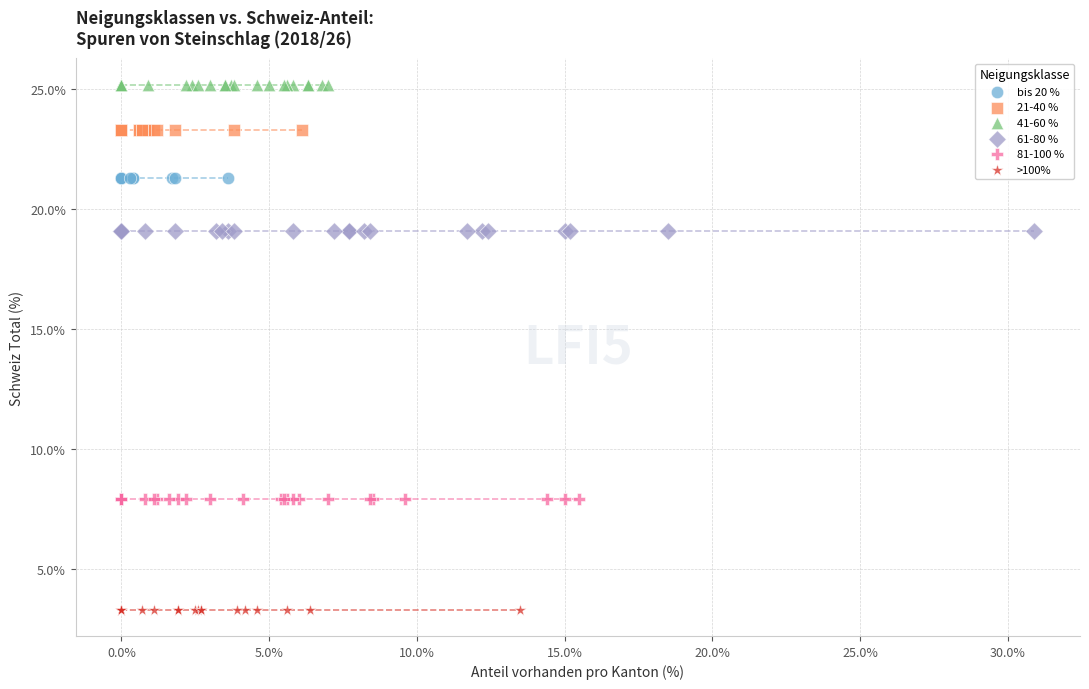

Which series contains the lowest Y value?

>100%